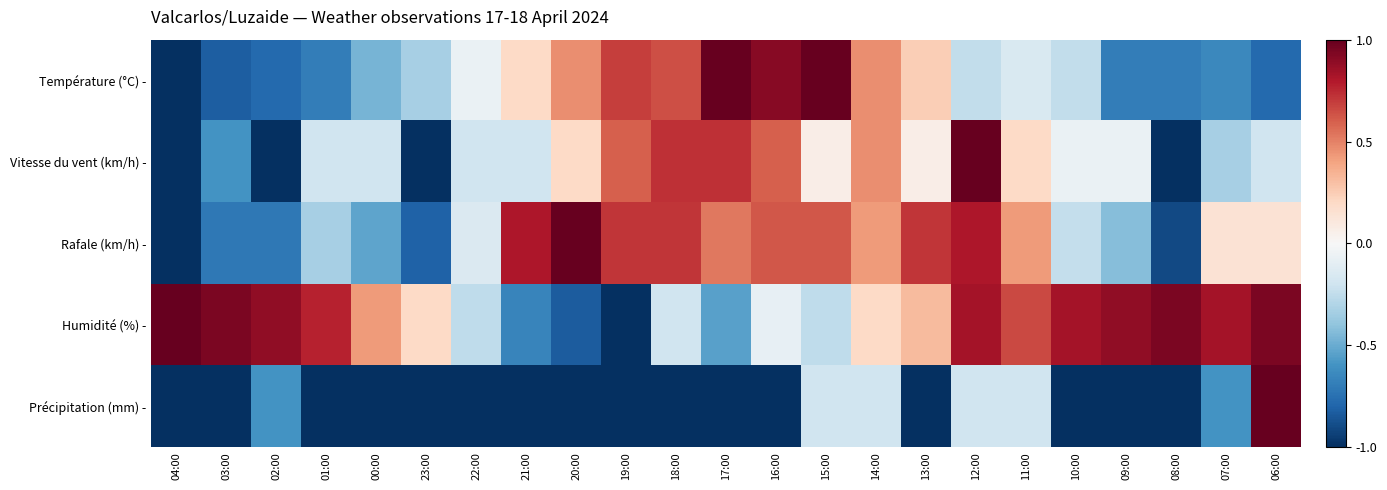

What is the total value across all series at 13:00?

0.3